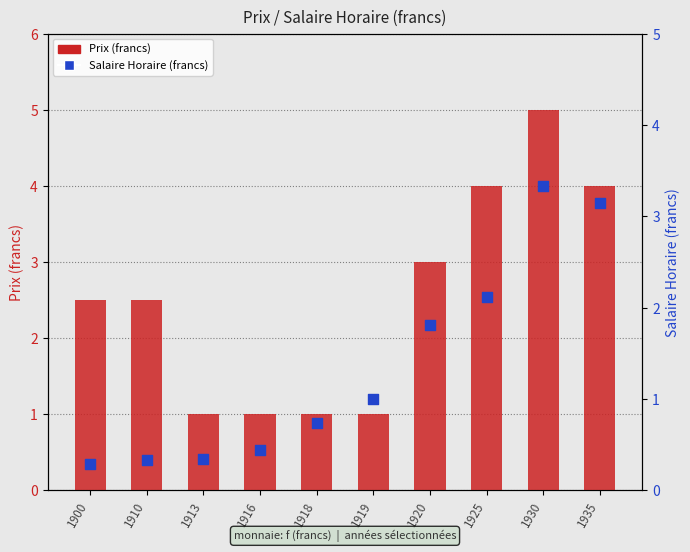

At which category is the sum across all series the highest?

1930